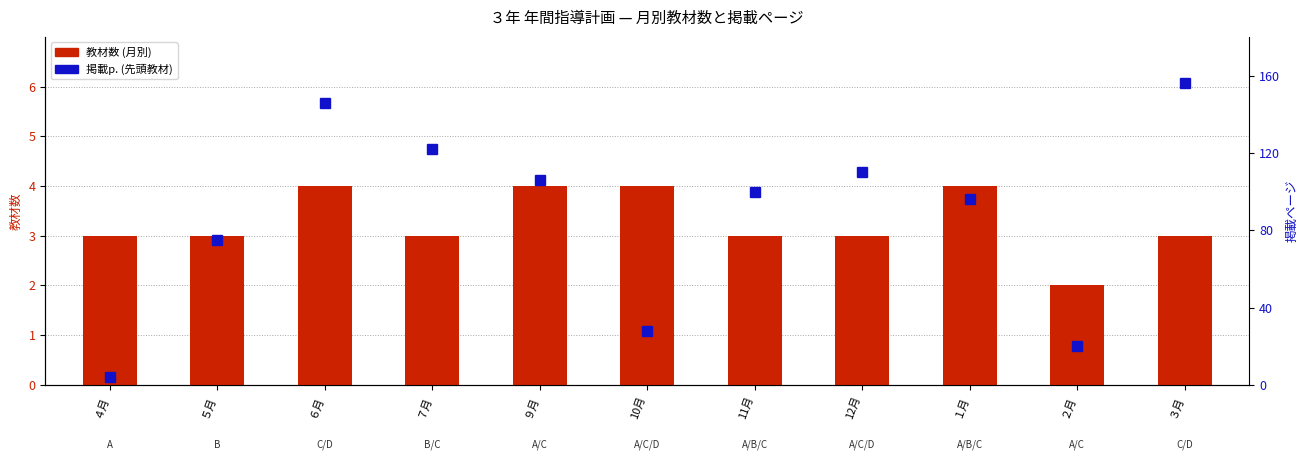

Which label corresponds to the largest value in the chart?

３月